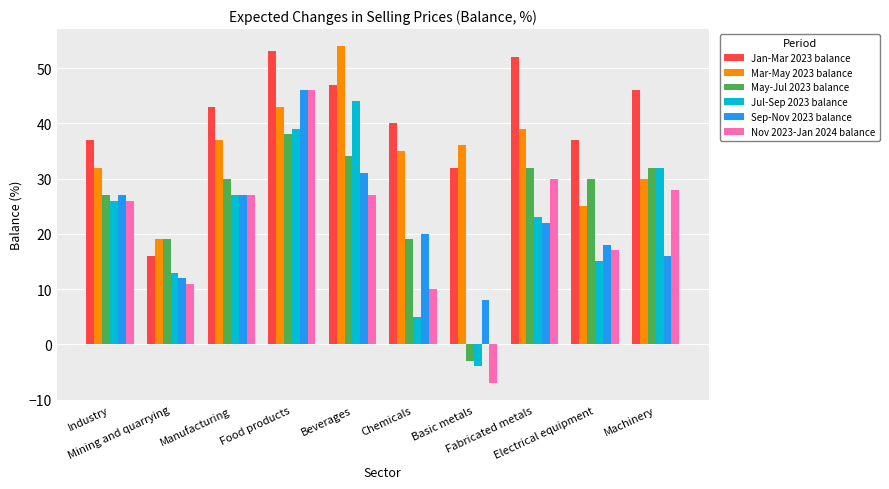

How many categories are shown in the chart?

10